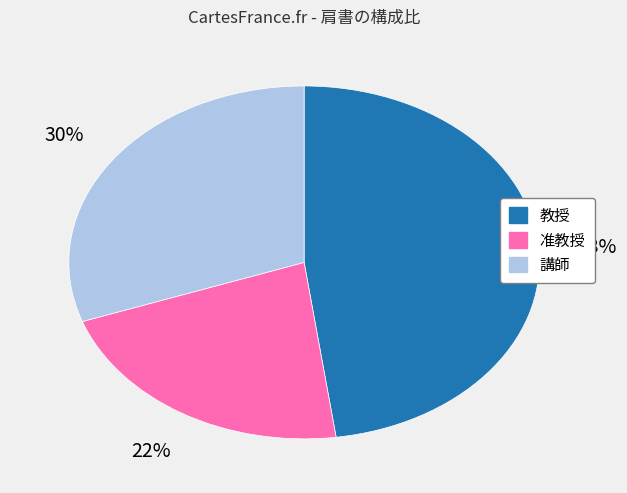

The 准教授 slice represents 29% of the pie. True or false?

False